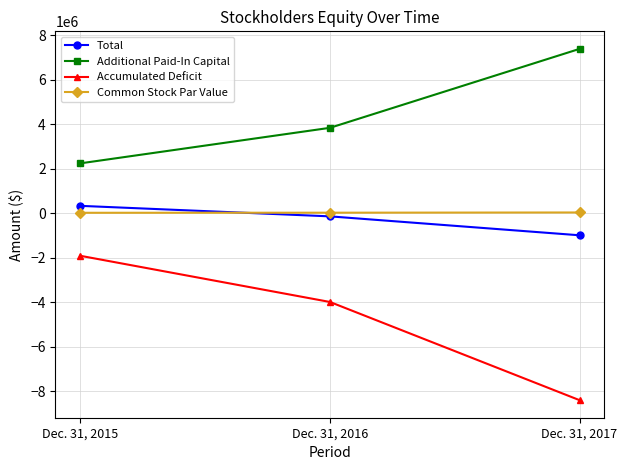

Is the value of Total at Dec. 31, 2017 greater than the value of Additional Paid-In Capital at Dec. 31, 2017?

No